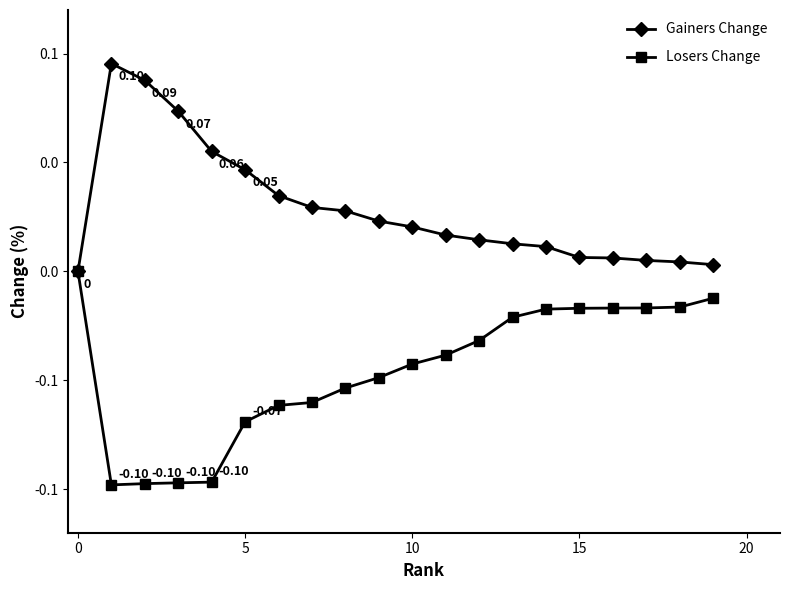

True or false: Gainers Change has more than 0 interior local peaks.

True